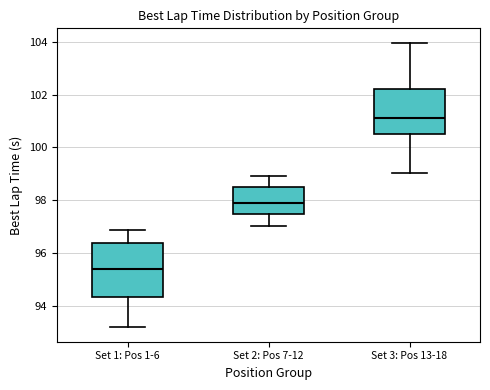

Which box is the tallest, from its lower edge to its upper edge?

Set 1: Pos 1-6